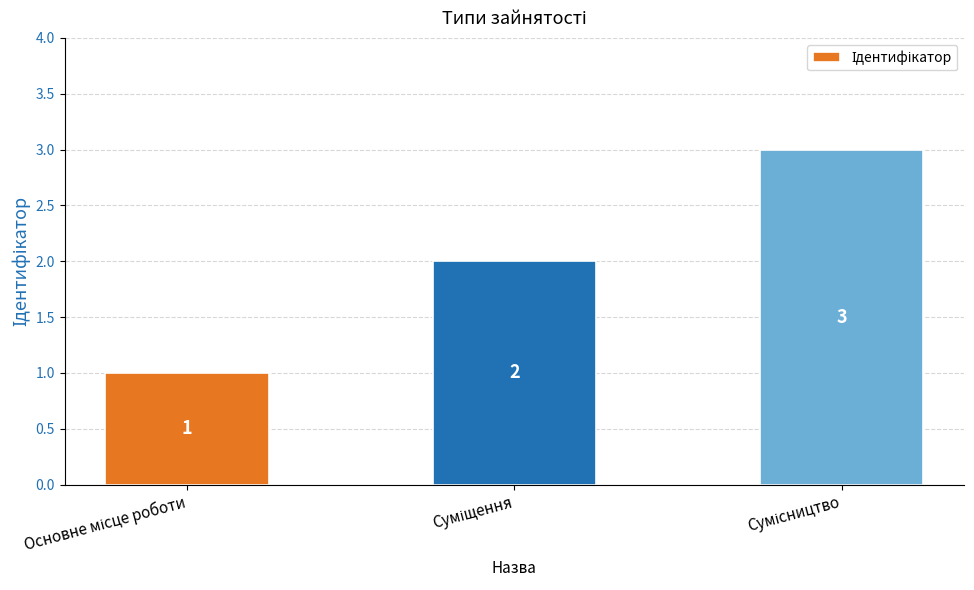

What is the smallest value displayed?

1